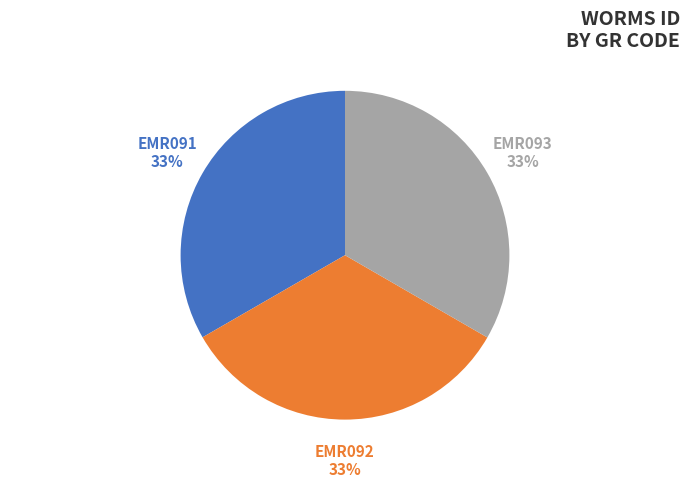

To the nearest percent, what is the average slice percentage?

33%